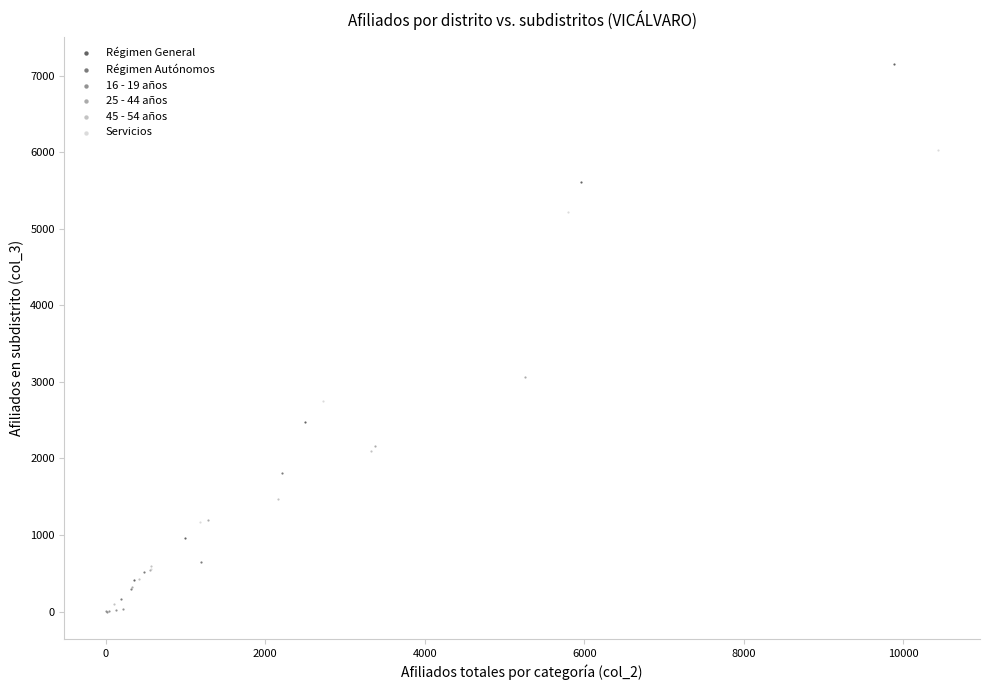

Which series has the widest spread of Y values?

Régimen General